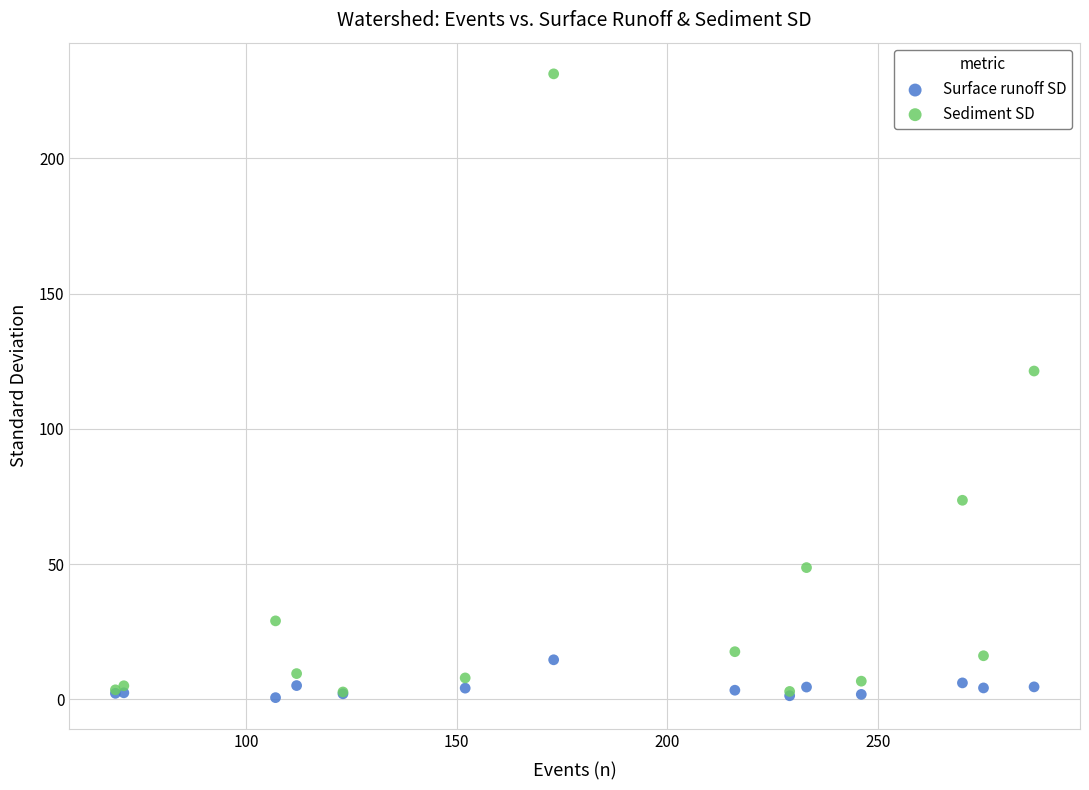

What are all the series names shown in the legend?

Surface runoff SD, Sediment SD